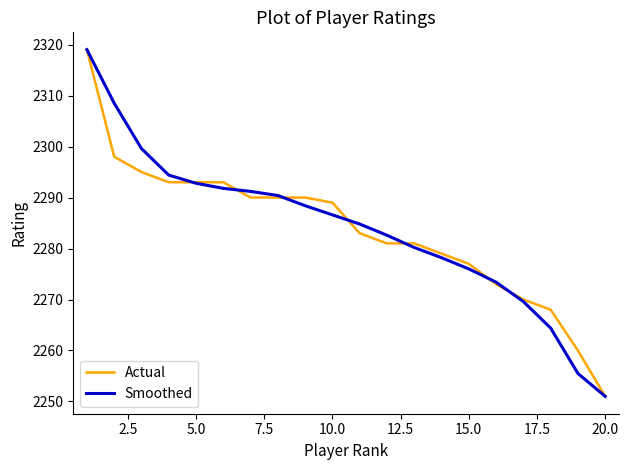

What is the maximum value for Actual?

2319.0